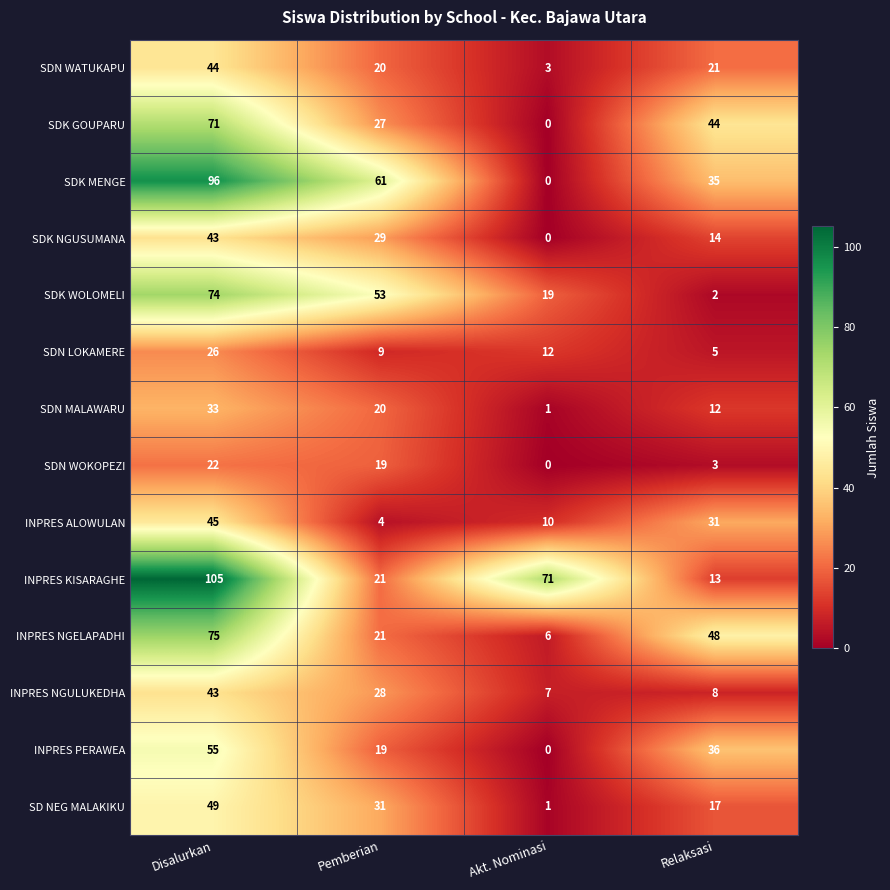

What is the difference between the maximum and minimum values in the SDN WOKOPEZI series?

22